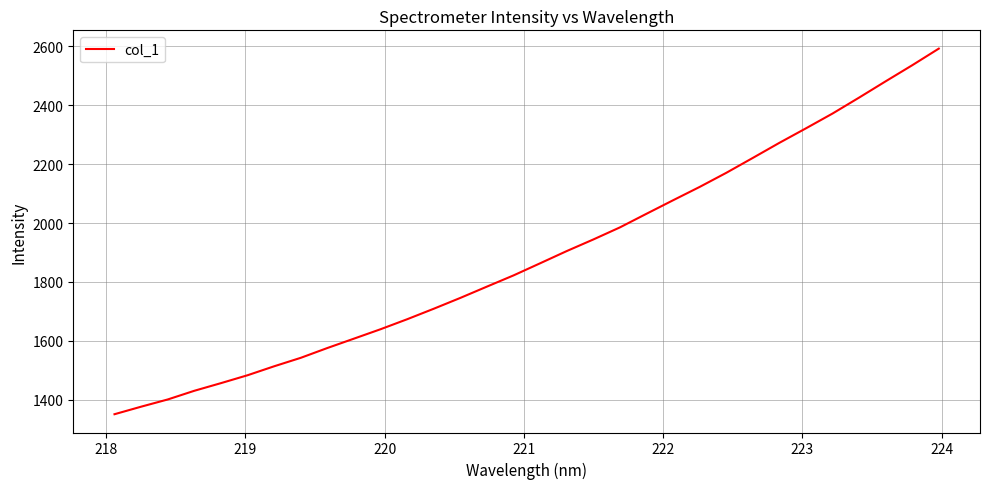

What is the smallest value displayed?

1350.3